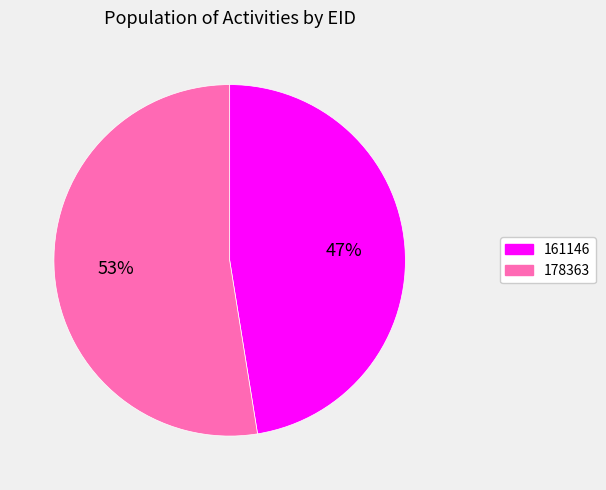

What is the ratio of the value at 161146 to the value at 178363?

0.9